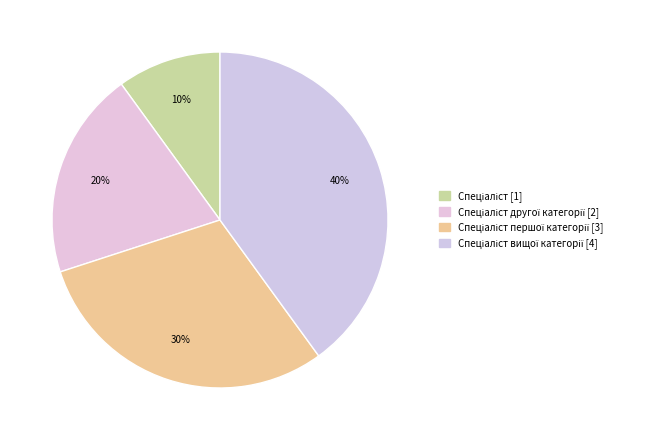

How many slices are in this pie chart?

4